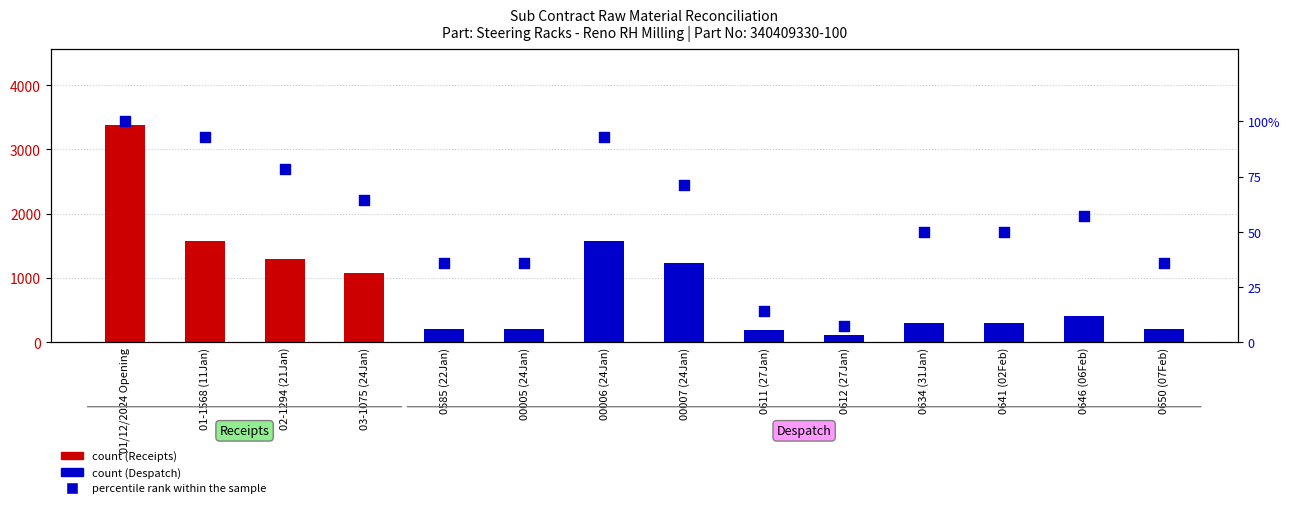

Which has a higher value, 00006 (24Jan) or 03-1075 (24Jan)?

00006 (24Jan)